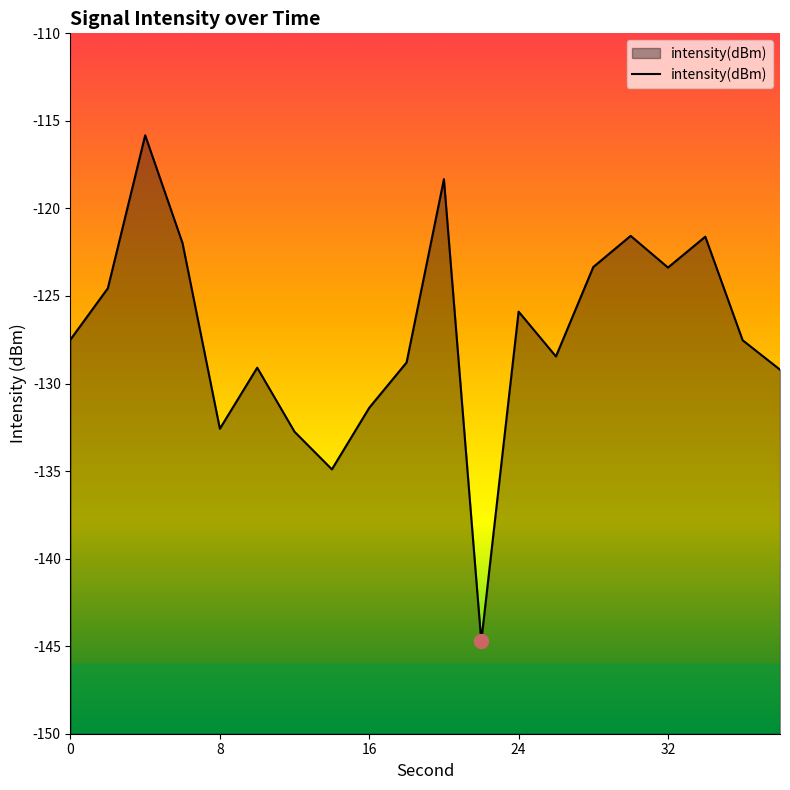

What is the difference between the maximum and minimum values?

28.9